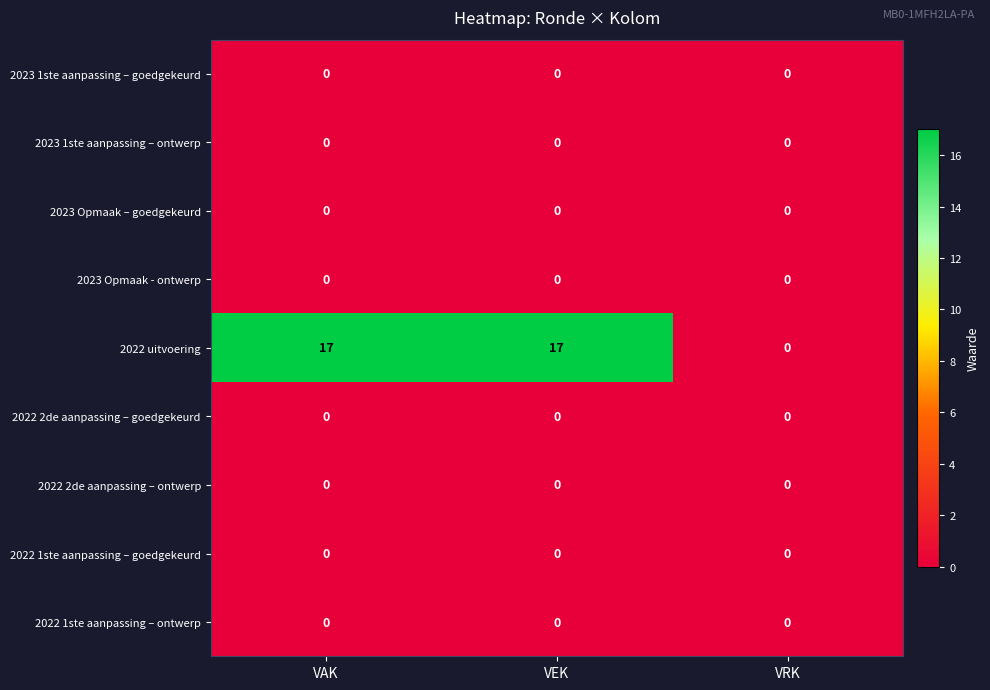

What is the total value across all series at VEK?

17